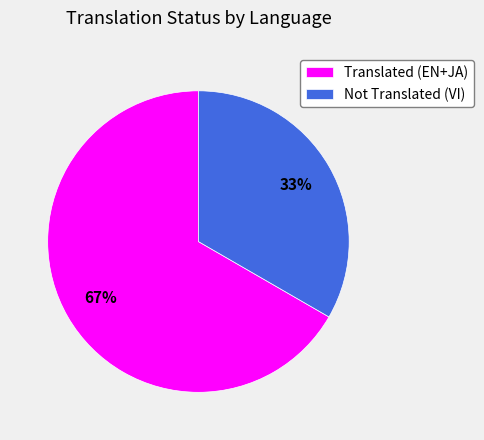

Which slice is the largest?

Translated (EN+JA)